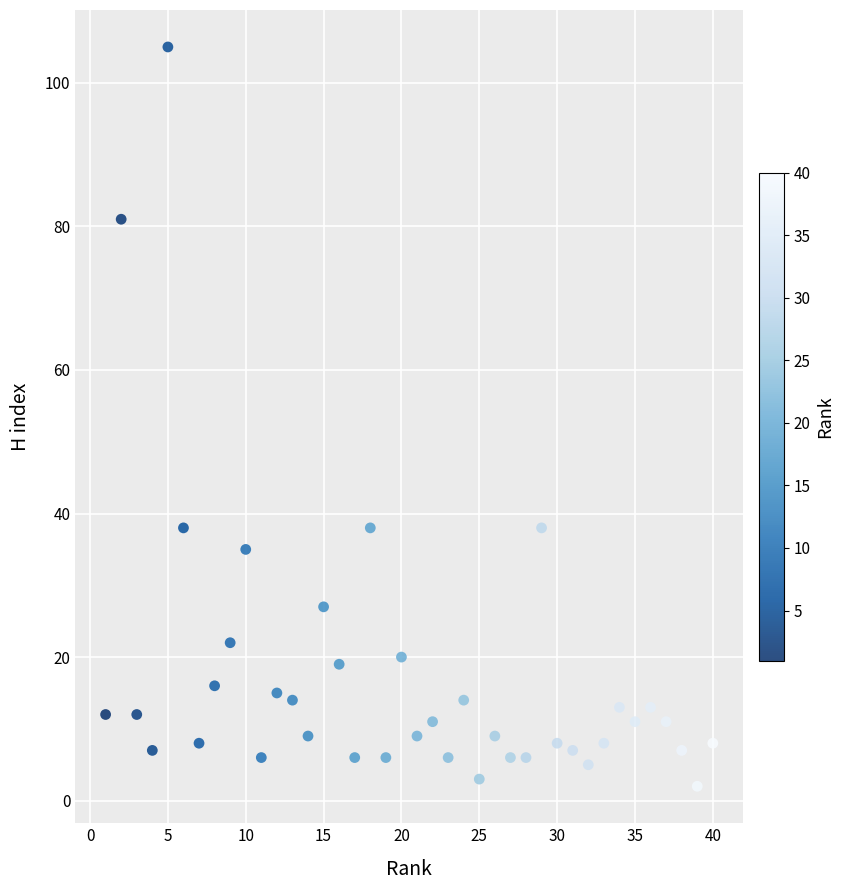

What is the range of X values (max minus min)?

39